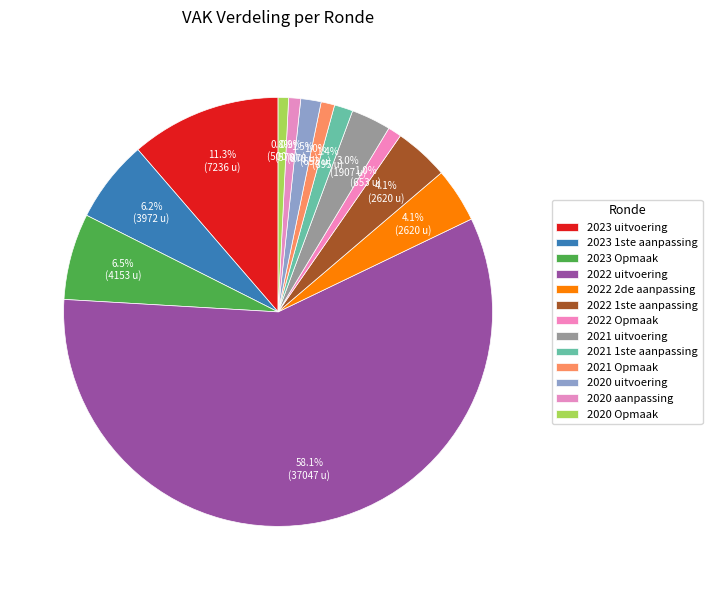

How many segments does this pie chart have?

13